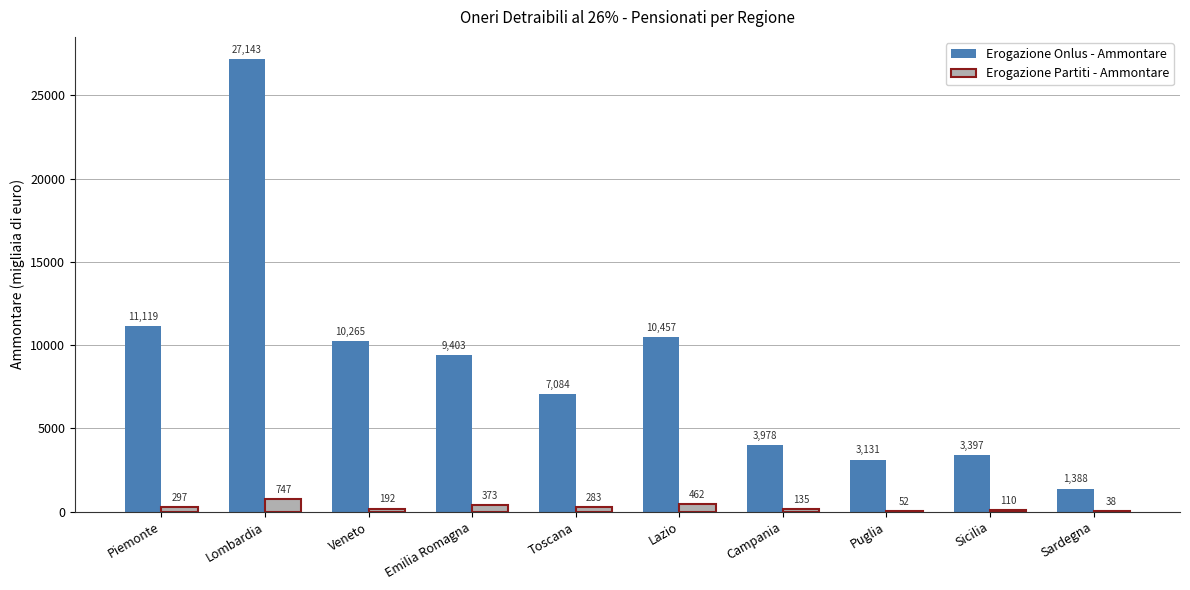

True or false: Erogazione Onlus - Ammontare has a value of 37985 at Lombardia.

False